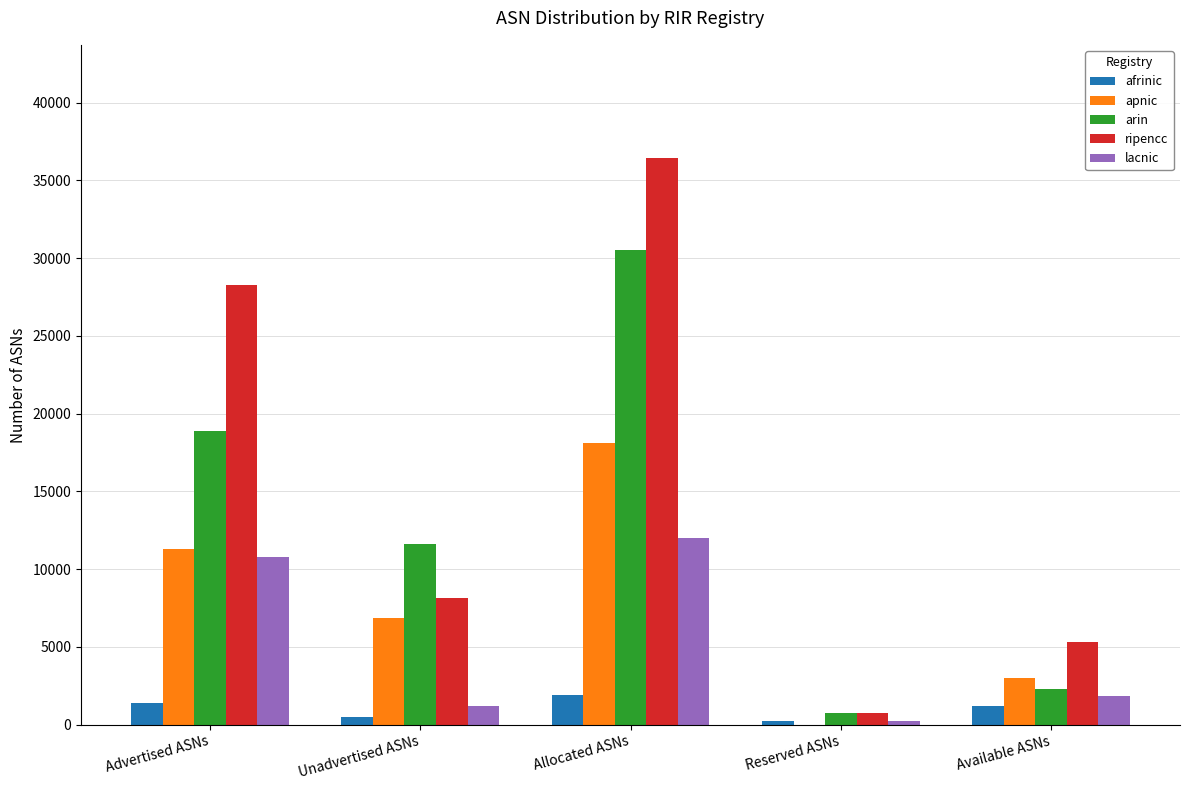

What is the maximum value for lacnic?

11991